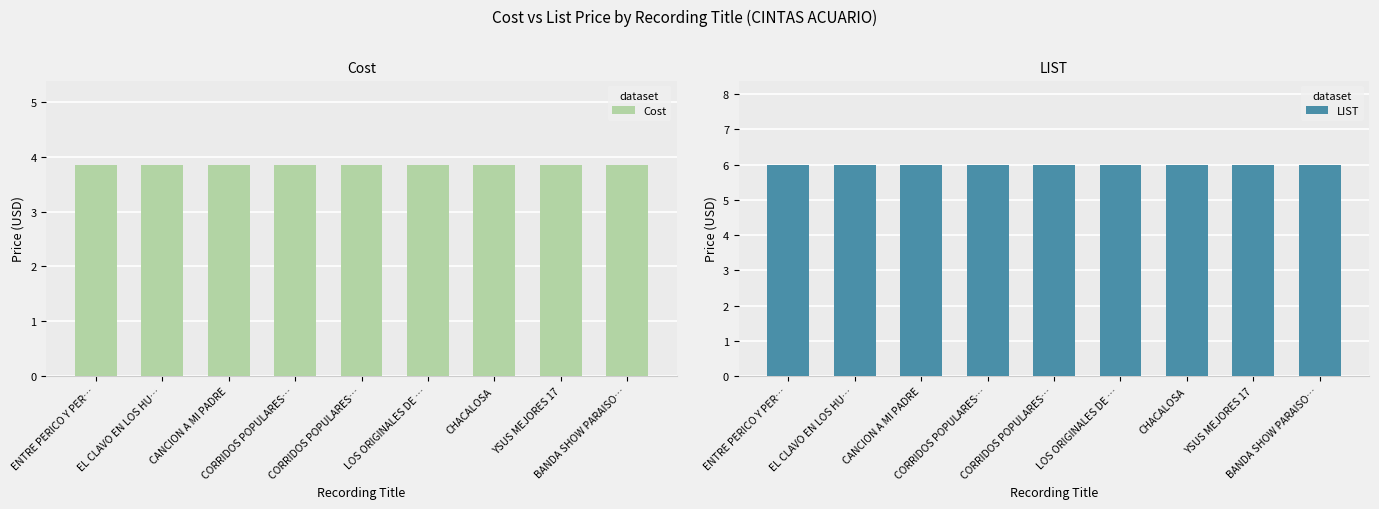

What is the sum of the Cost values at CORRIDOS POPULARES… and CORRIDOS POPULARES…?

7.7